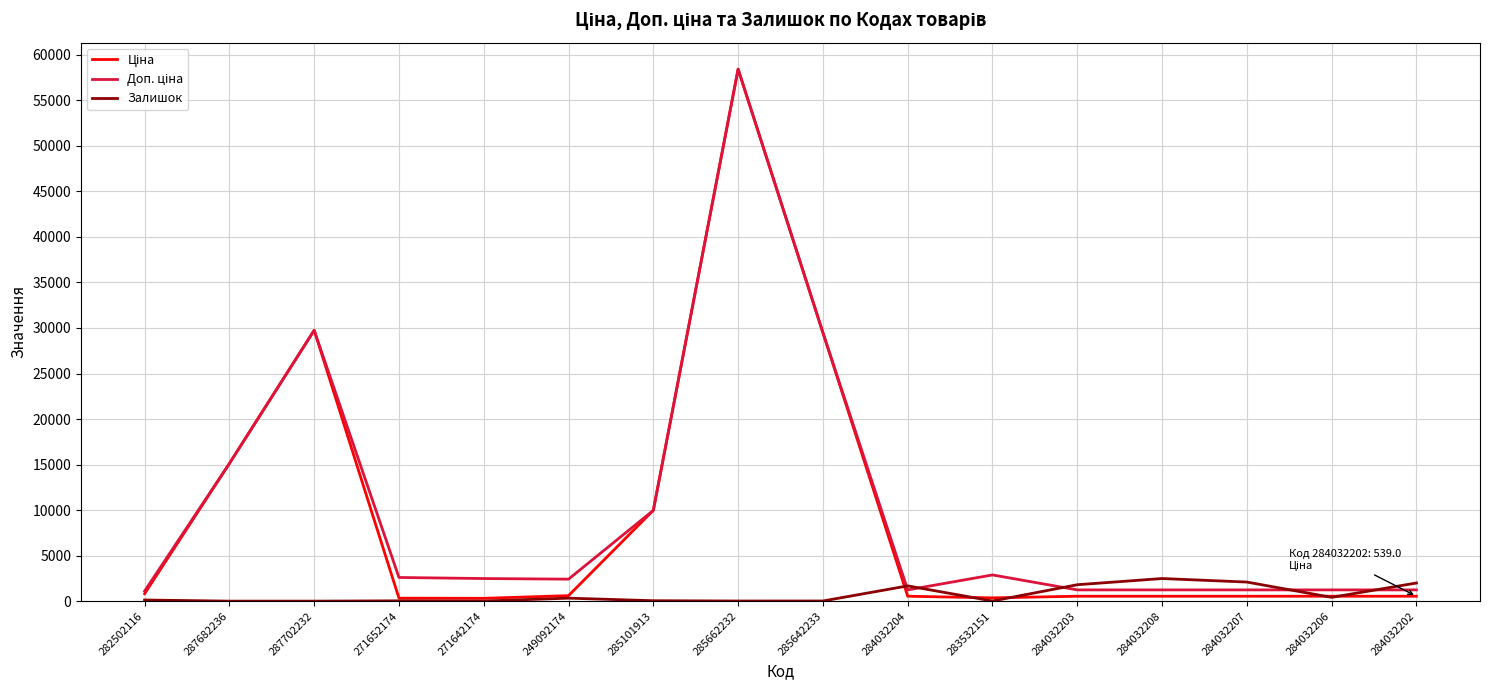

Which category has the highest value across all series?

285662232